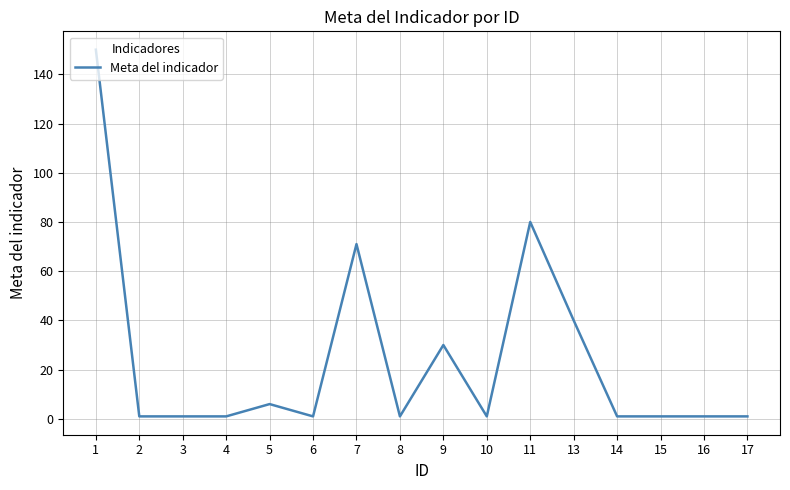

What is the approximate value at 11, to the nearest 50?

100